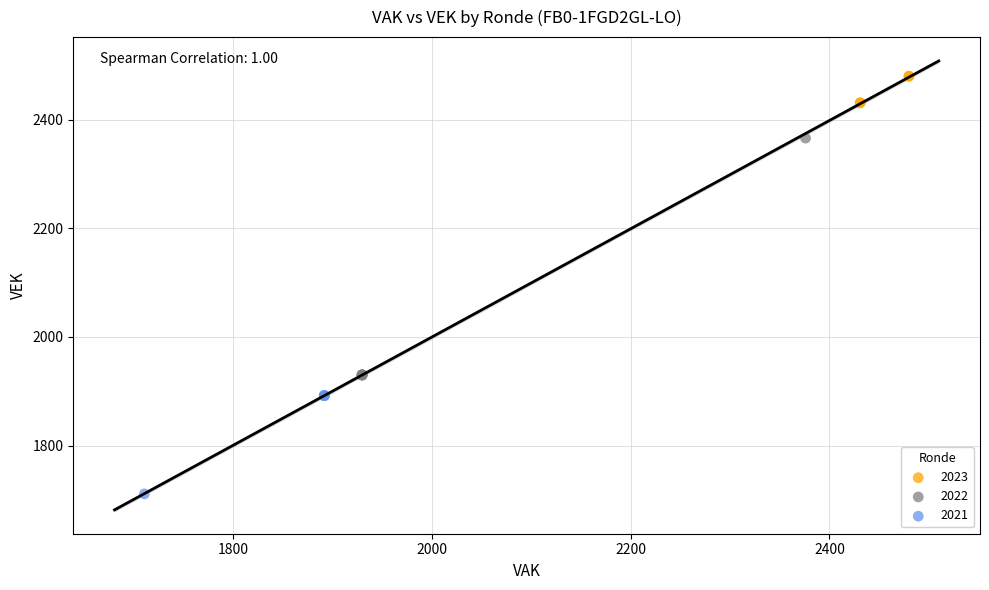

What are all the series names shown in the legend?

2023, 2022, 2021